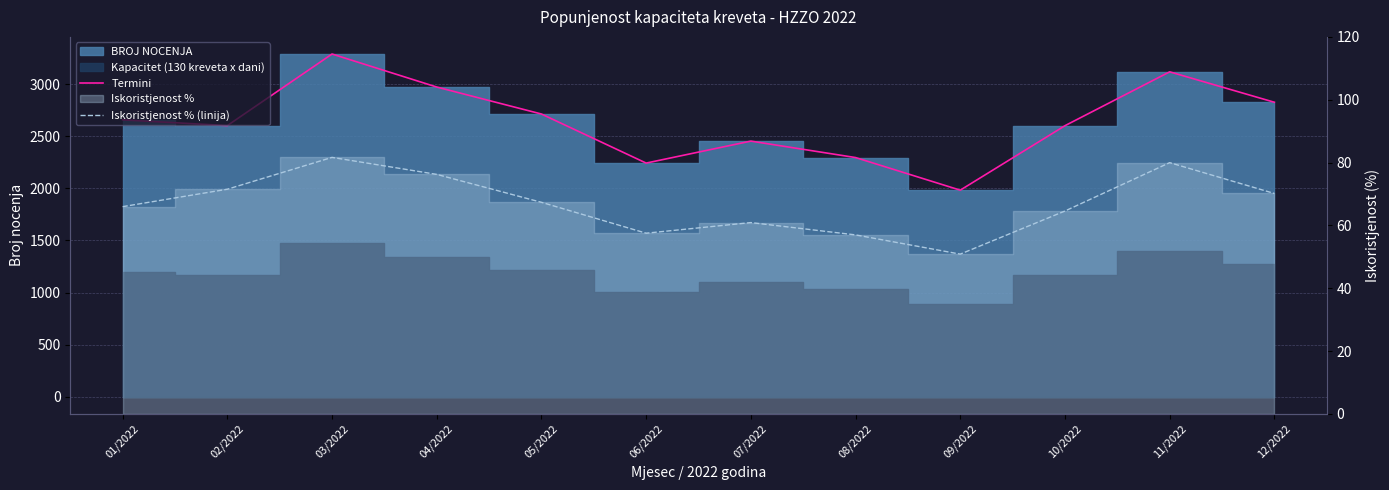

True or false: Iskoristjenost % (linija) and Termini intersect in this chart.

False